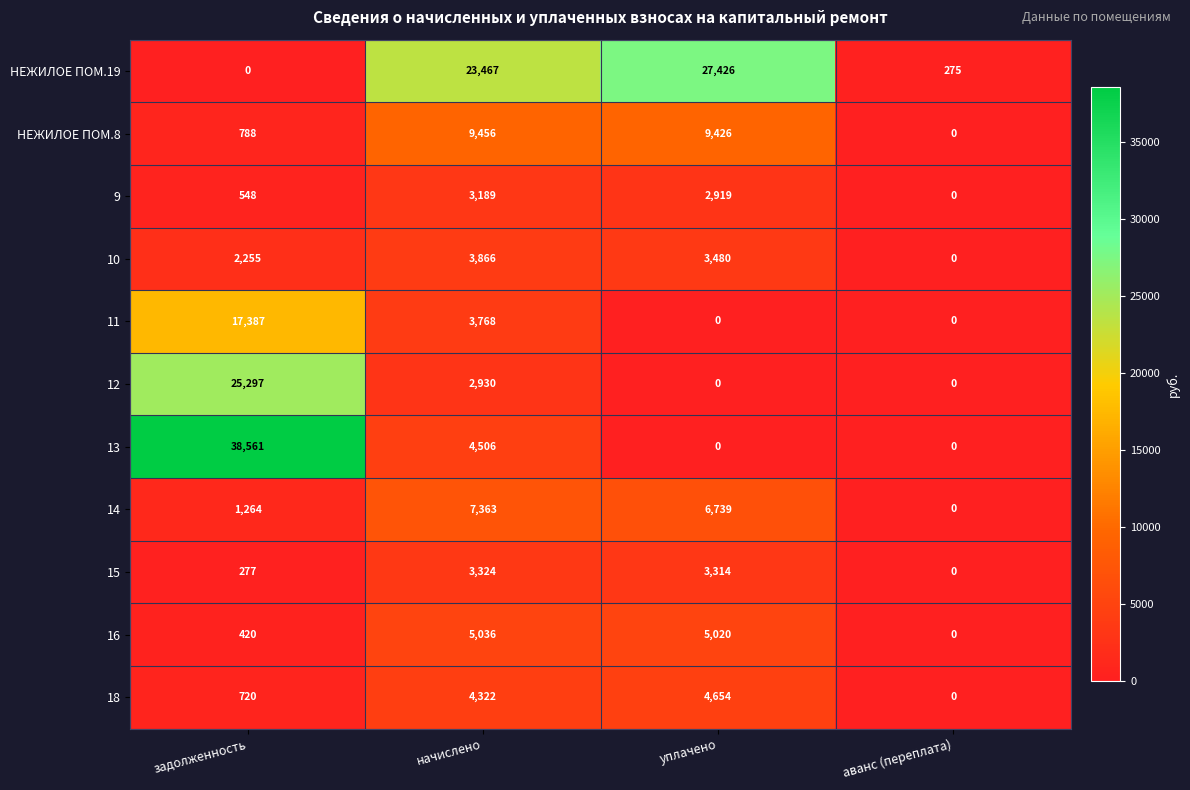

True or false: 14 has a value of 1750 at задолженность.

False